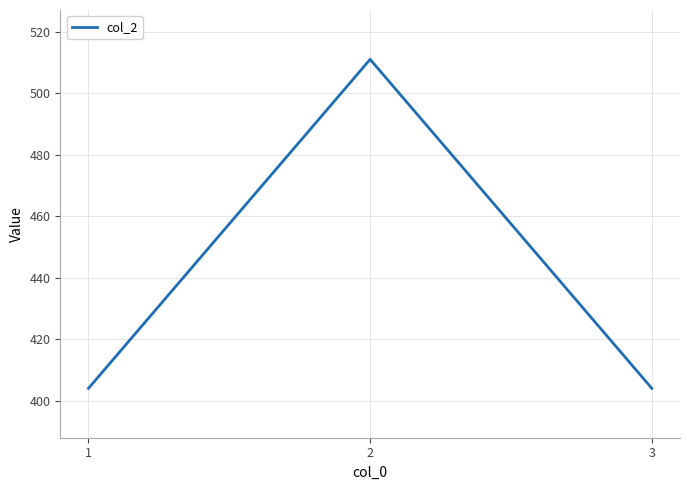

What is the change in value from 2 to 3?

-107